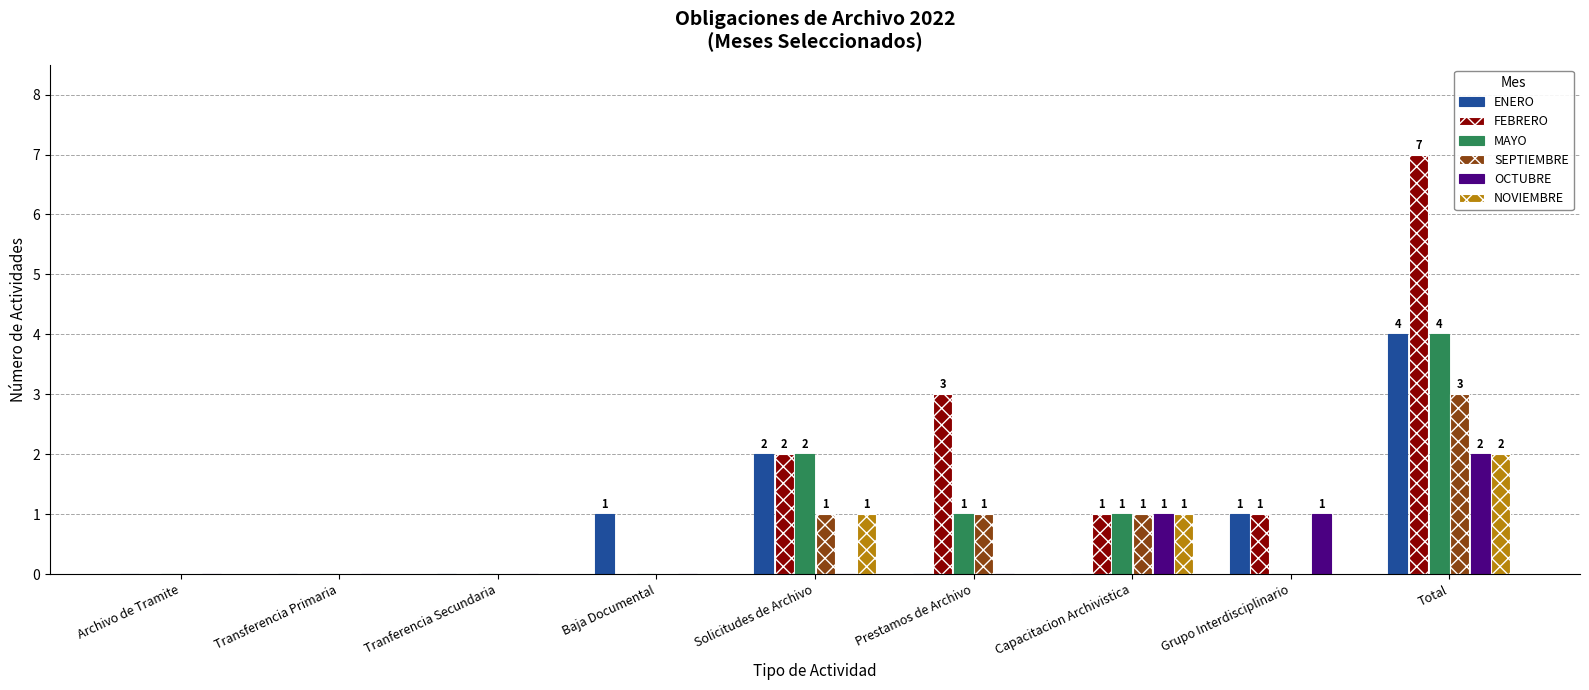

How many groups of bars are there?

9